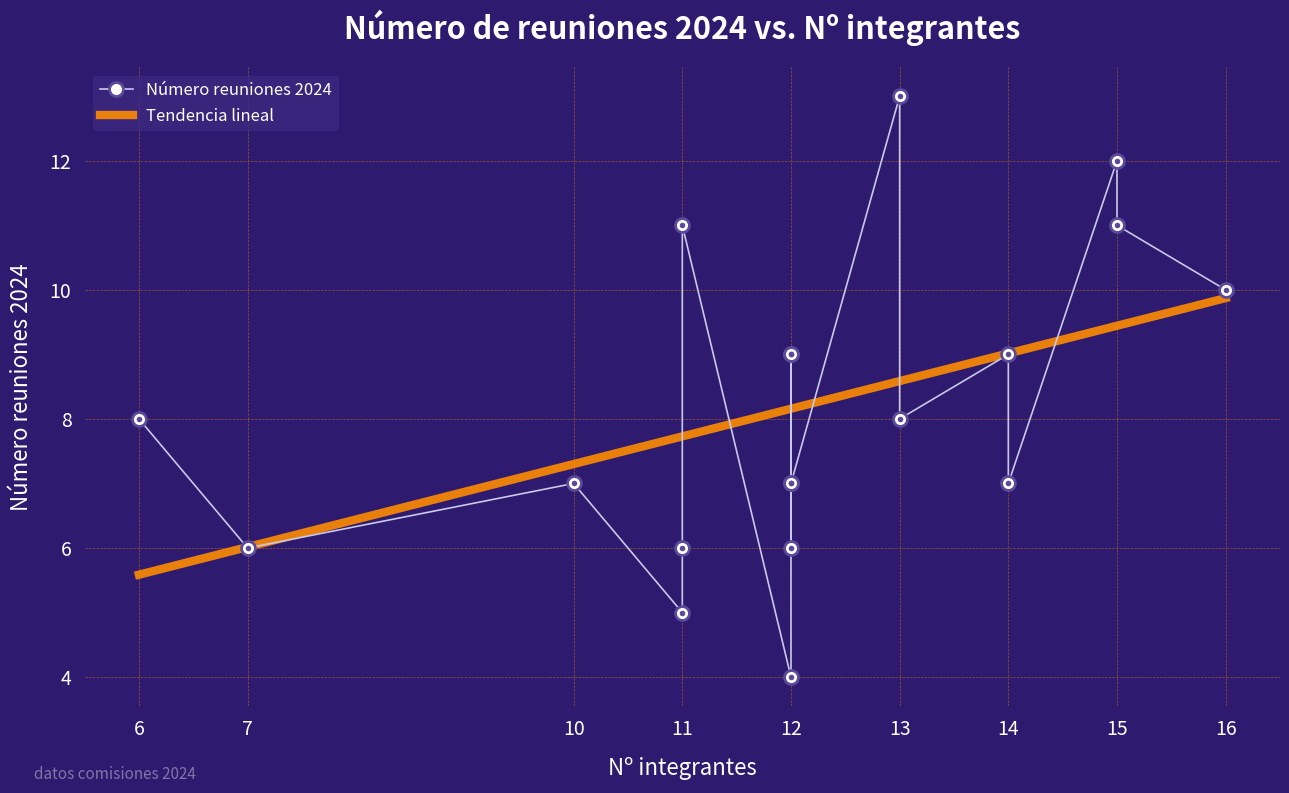

The chart shows a value of 2 at 12. True or false?

False